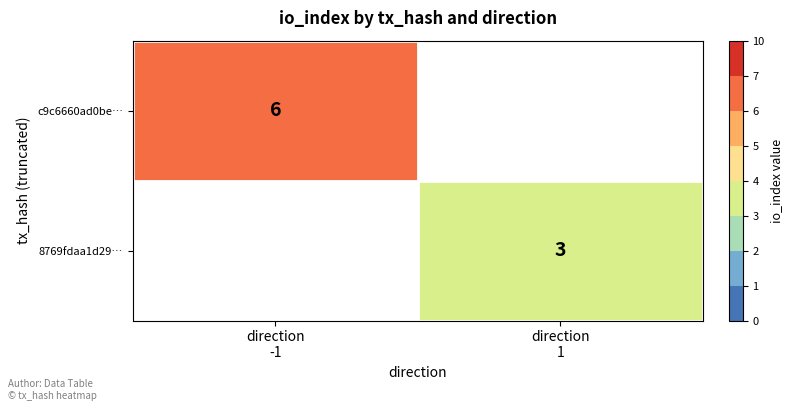

List the series in order of their peak value, highest first.

c9c6660ad0be…, 8769fdaa1d29…